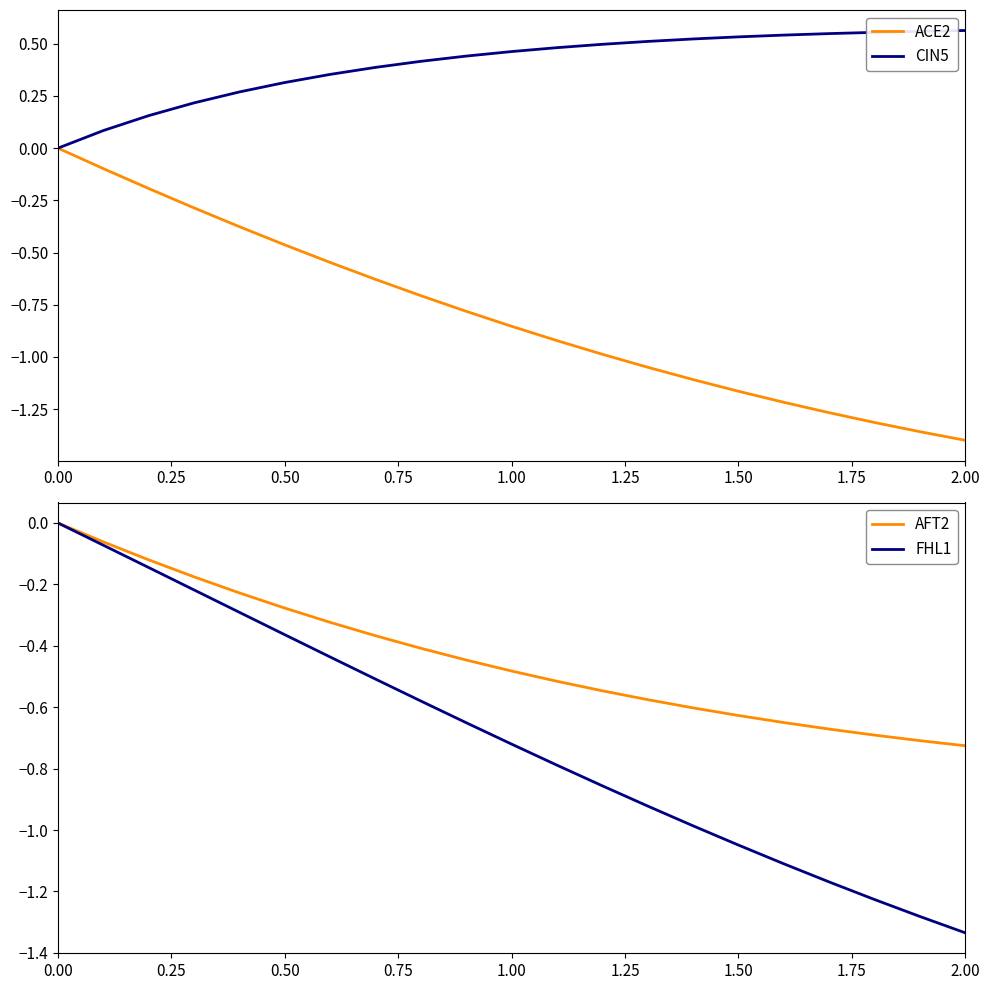

What is the average value of the CIN5 series?

0.4